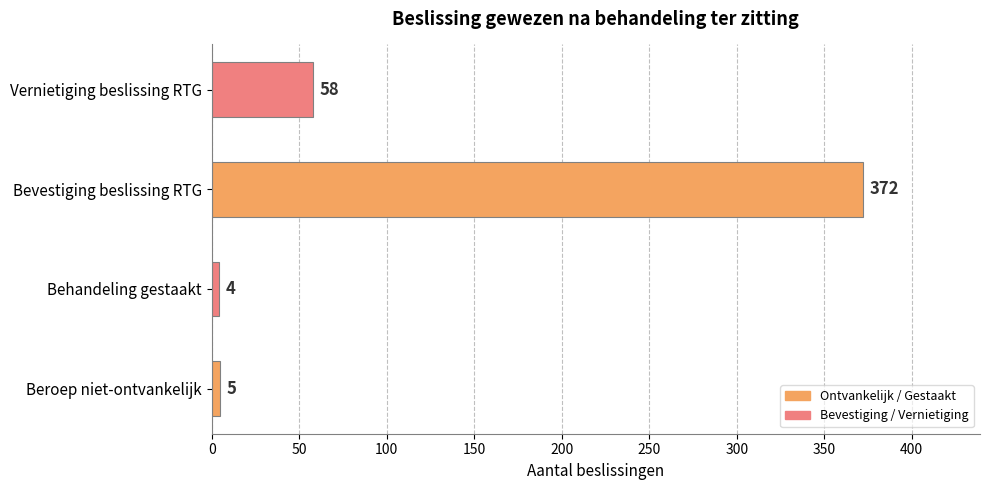

Rank the categories by value from lowest to highest.

Behandeling gestaakt, Beroep niet-ontvankelijk, Vernietiging beslissing RTG, Bevestiging beslissing RTG